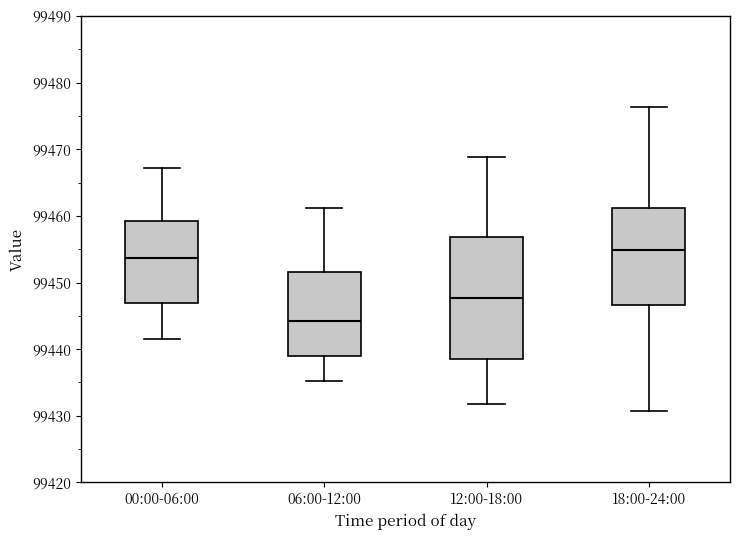

Reading left to right, read every box against the y-axis: the position of its median line, the range the box covers, and the ends of its whiskers. The values are not printed on the chart, so give them approximately, as read against the axis.

00:00-06:00: median 99454, box 99447 to 99459, whiskers 99442 to 99467
06:00-12:00: median 99444, box 99439 to 99452, whiskers 99435 to 99461
12:00-18:00: median 99448, box 99439 to 99457, whiskers 99432 to 99469
18:00-24:00: median 99455, box 99447 to 99461, whiskers 99431 to 99476